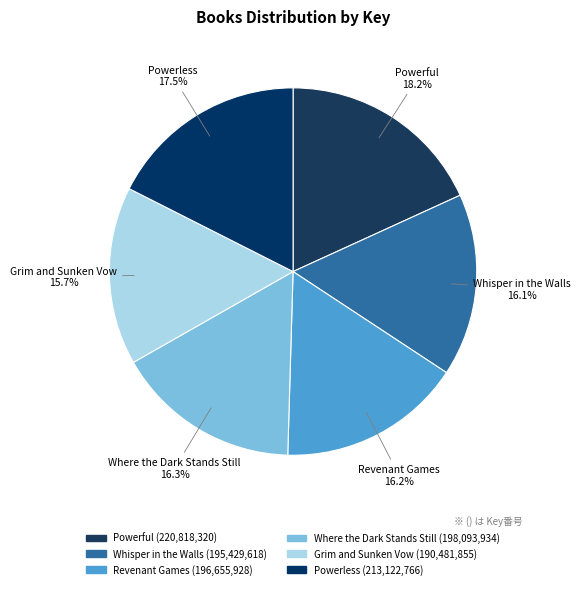

To the nearest percent, what is the difference between the Powerless and Grim and Sunken Vow slice percentages?

2%